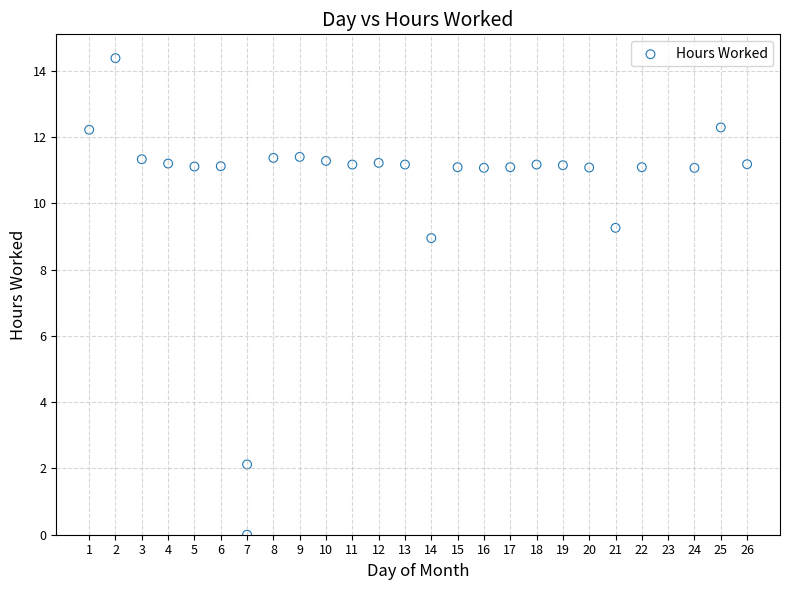

What is the range of X values (max minus min)?

25.0